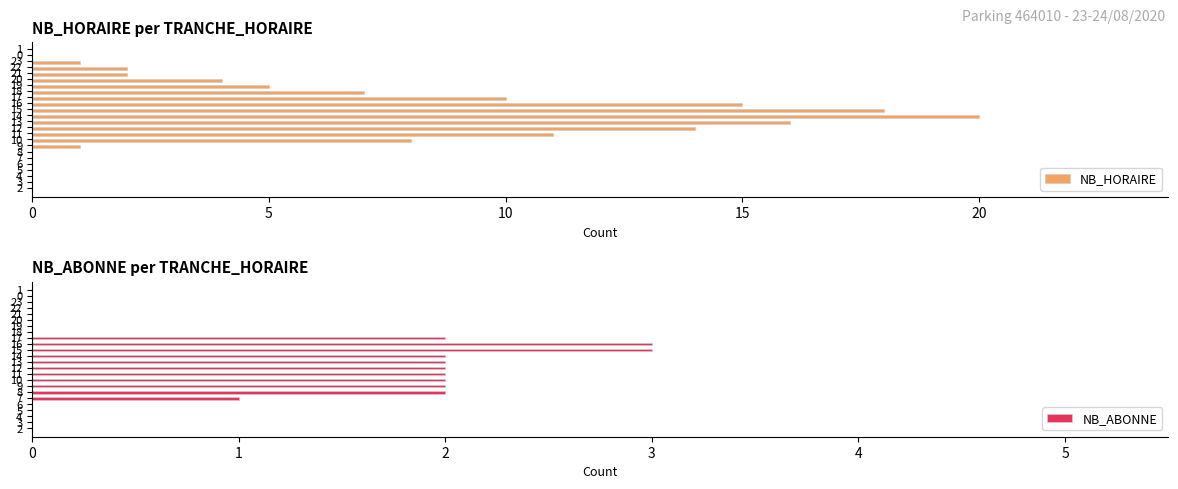

Reading right to left, what are all the values shown in this chart?

NB_HORAIRE: 0	0	1	2	2	4	5	7	10	15	18	20	16	14	11	8	1	0	0	0	0	0	0	0
NB_ABONNE: 0	0	0	0	0	0	0	0	2	3	3	2	2	2	2	2	2	2	1	0	0	0	0	0